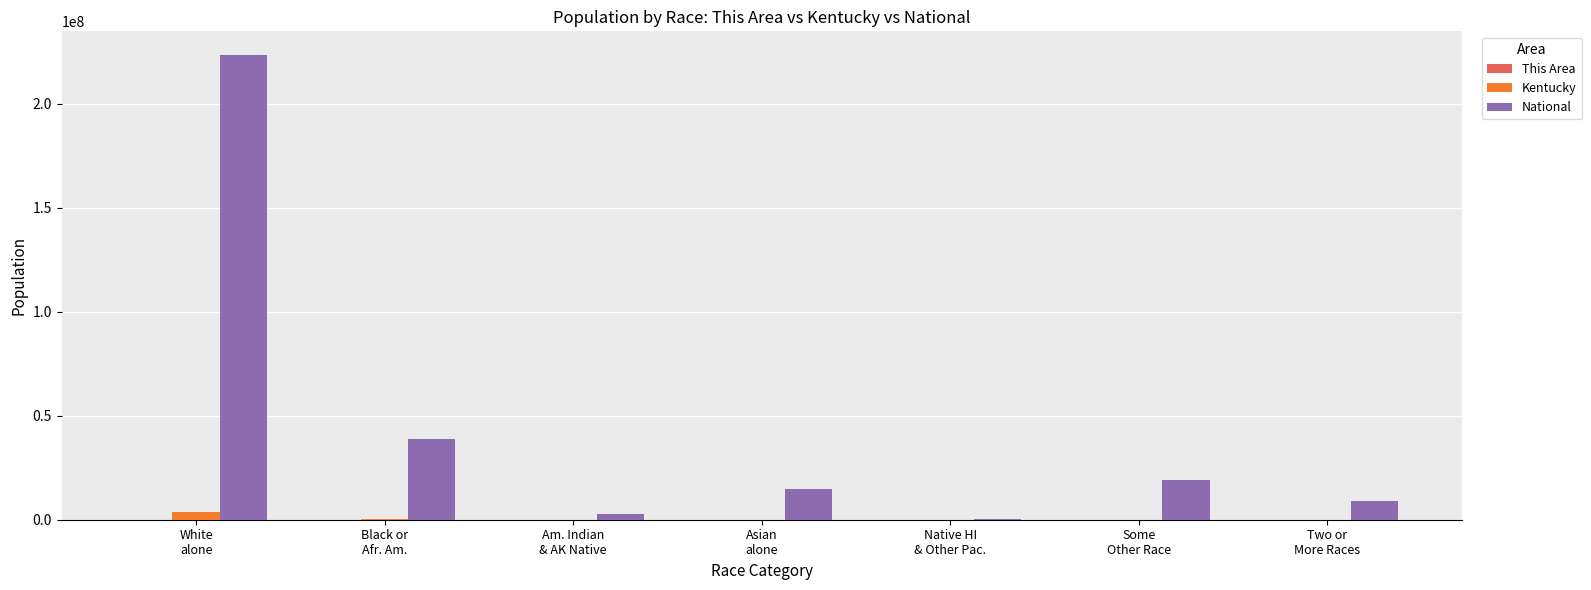

Which series has the largest total across all categories?

National